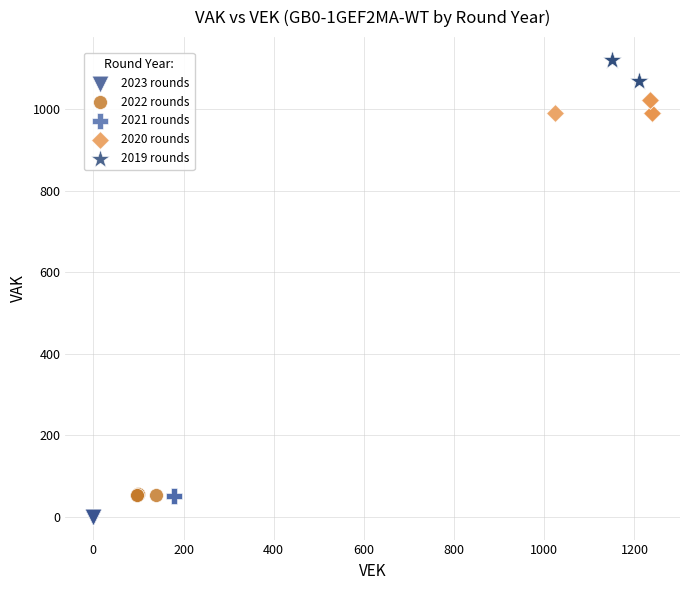

Which series contains the lowest Y value?

2023 rounds